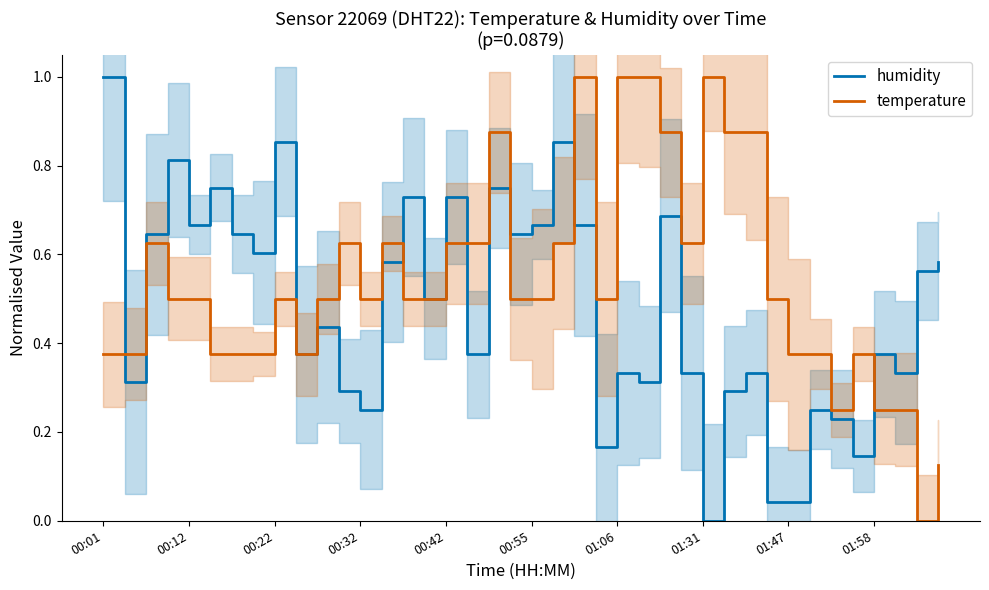

The value of temperature at 00:42 is 0.9. True or false?

False